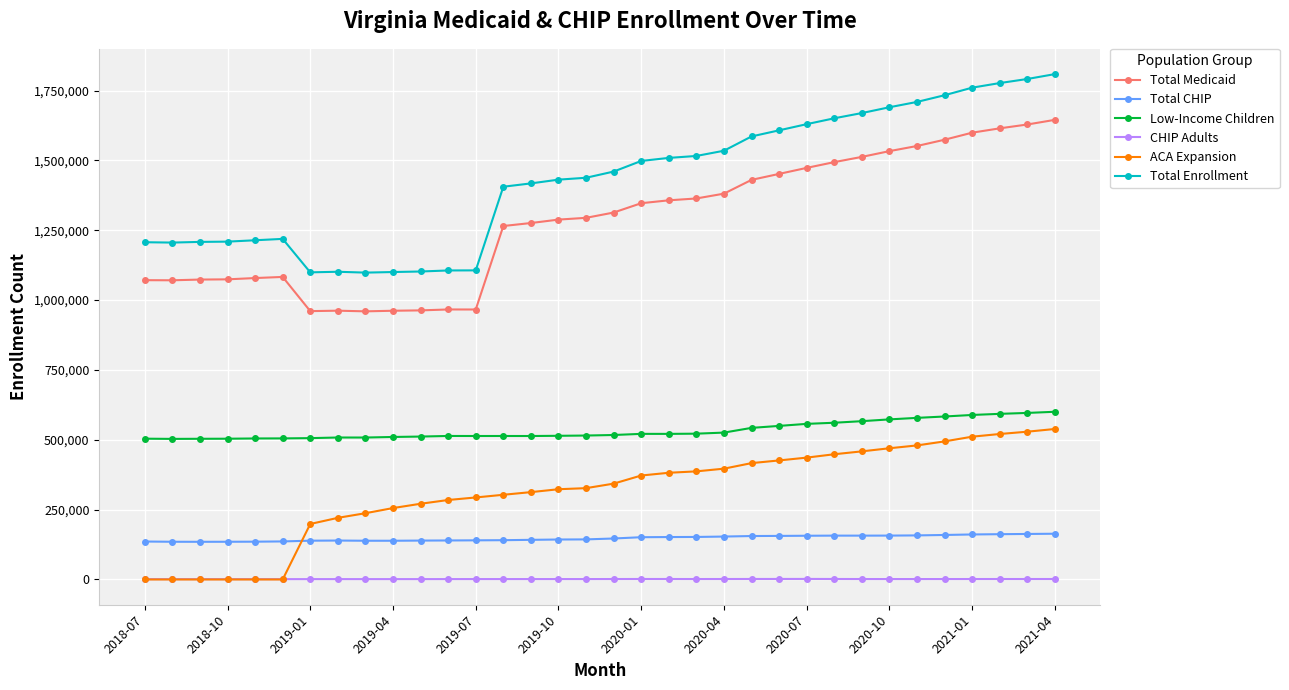

At how many categories does at least one series exceed 708743?

34